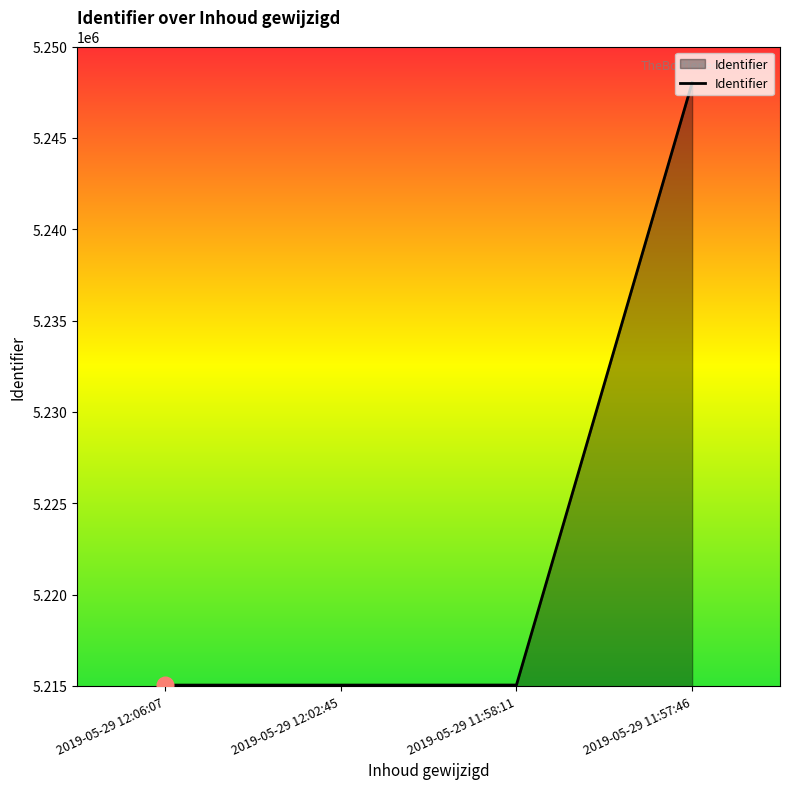

What is the smallest value displayed?

5215045